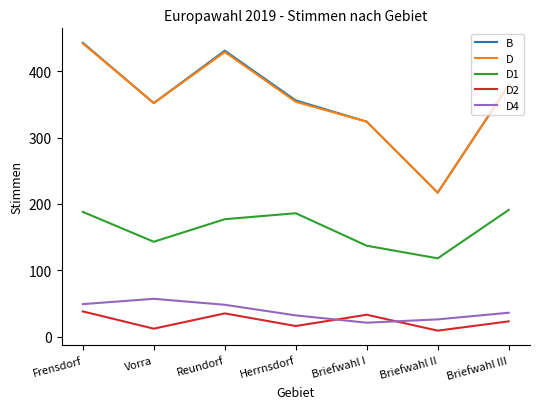

True or false: D4 and B intersect in this chart.

False